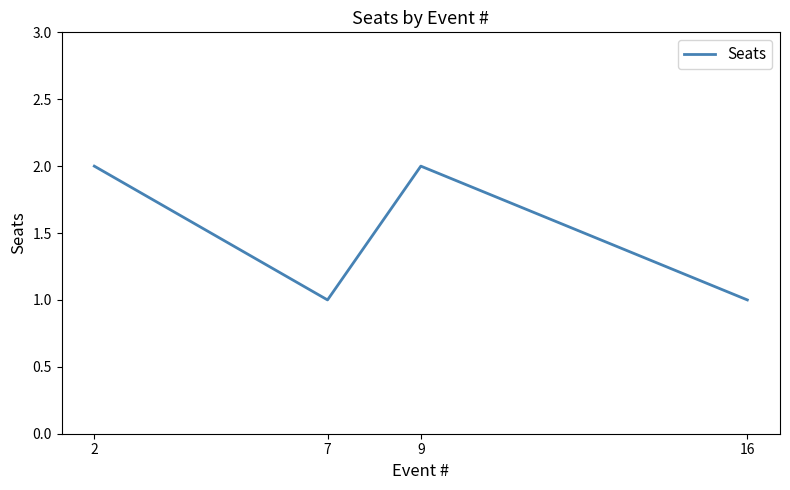

Where is the first local minimum?

7